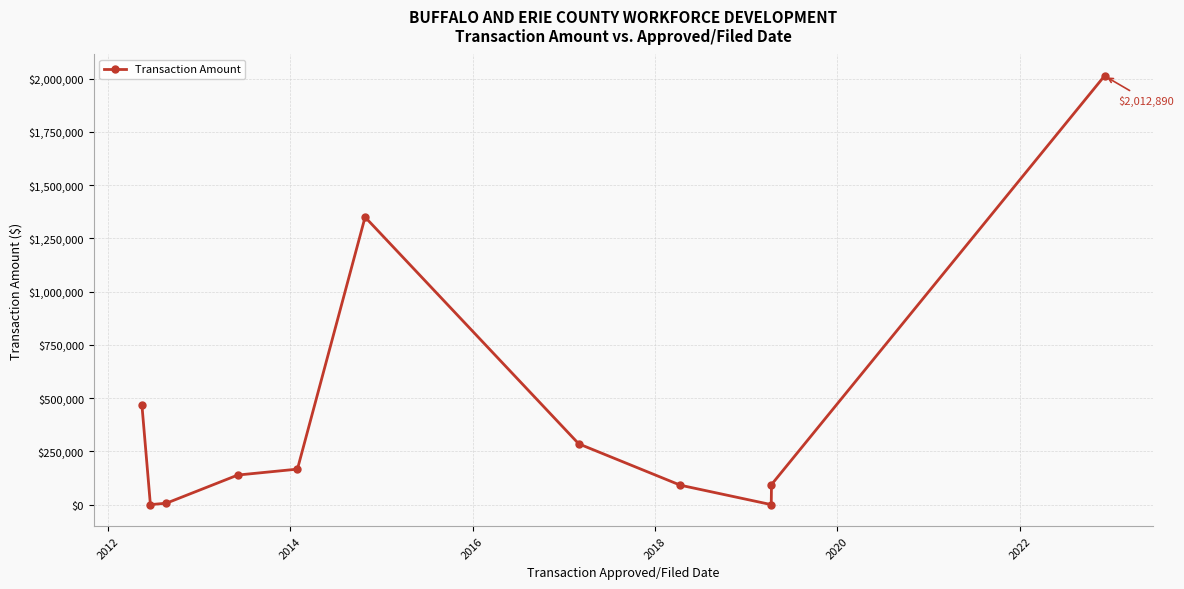

What is the greatest value displayed?

2012890.0